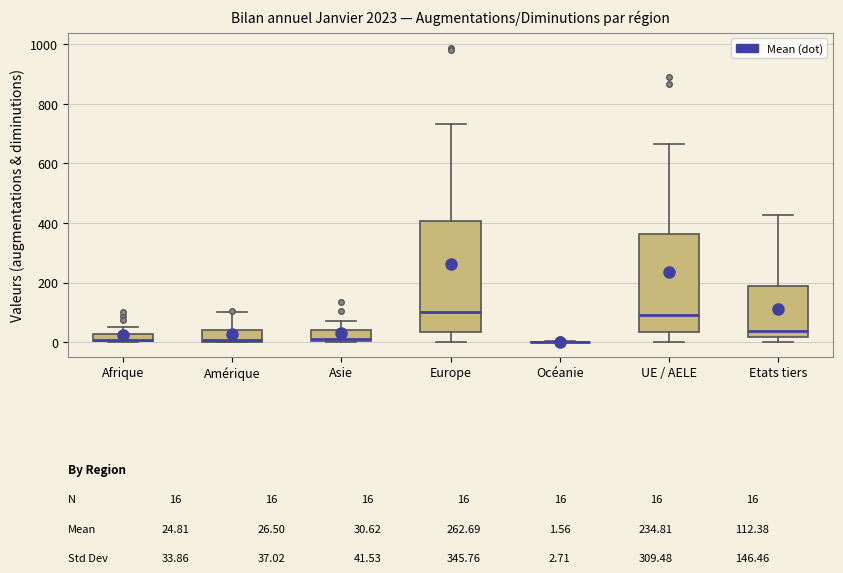

Comparing the boxes themselves (not the whiskers), which one is the tallest?

Europe